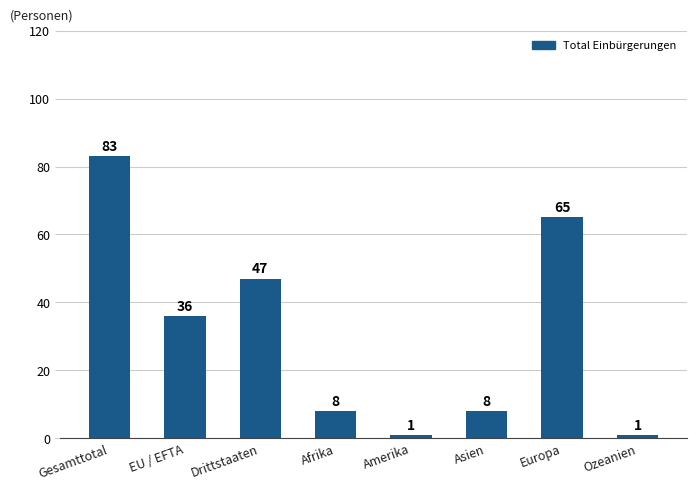

Between Amerika and EU / EFTA, which is larger?

EU / EFTA